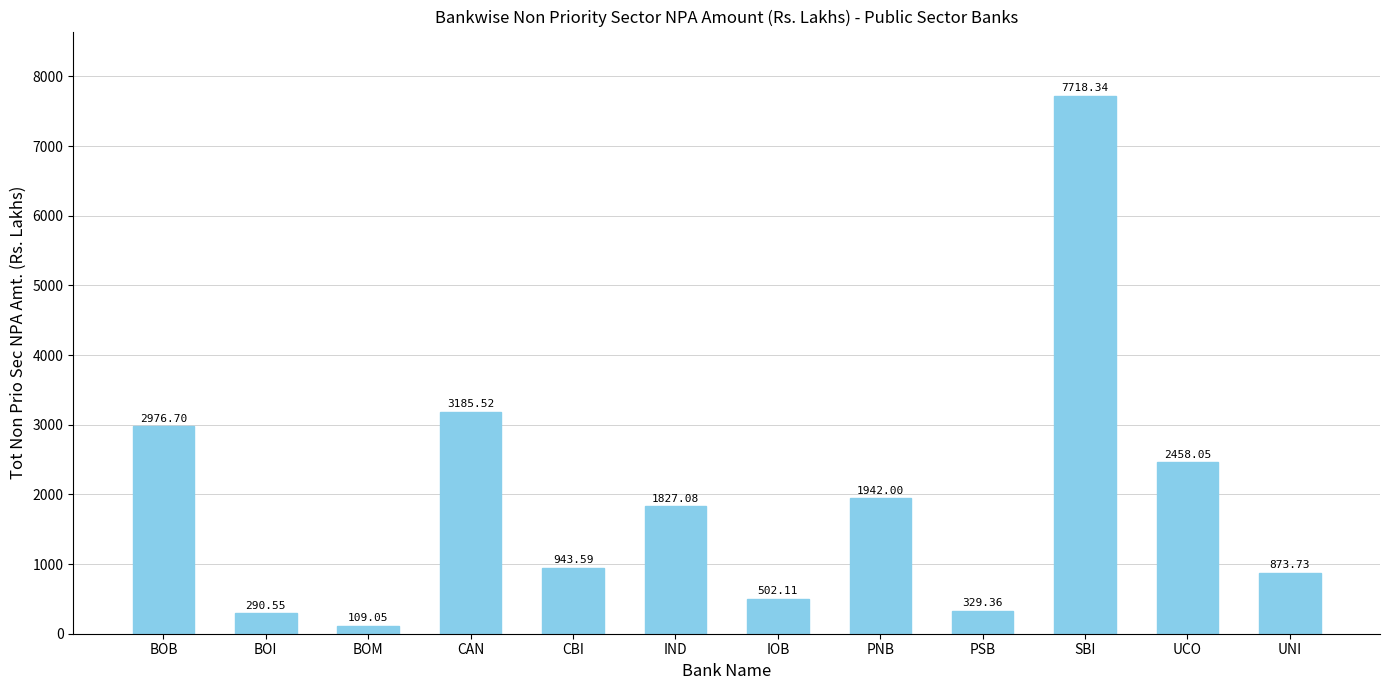

What is the greatest value displayed?

7718.3